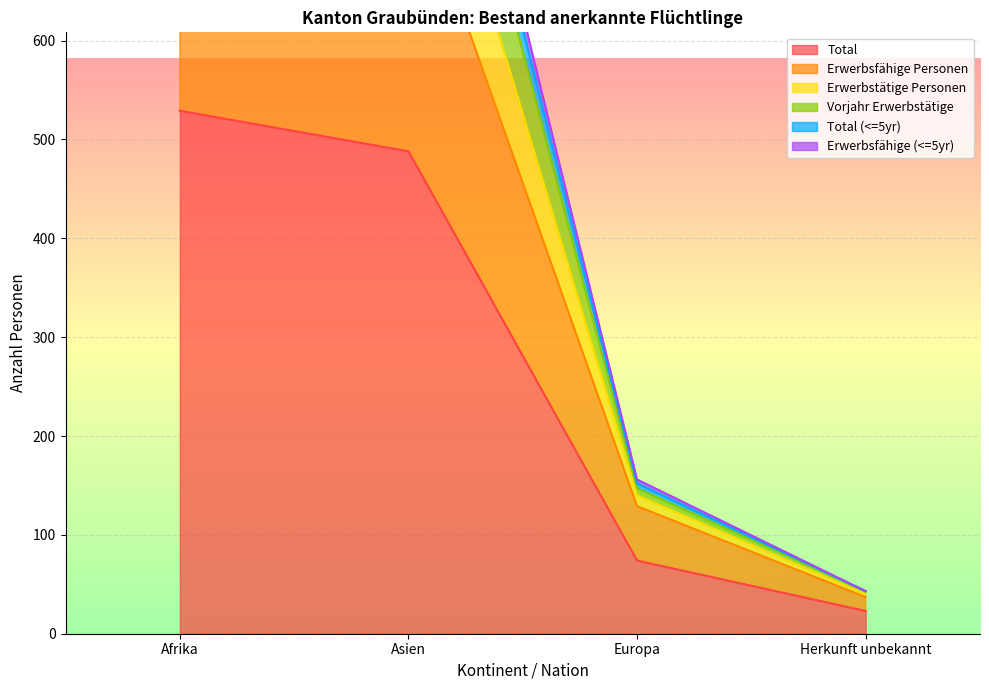

True or false: Total and Vorjahr Erwerbstätige intersect in this chart.

False